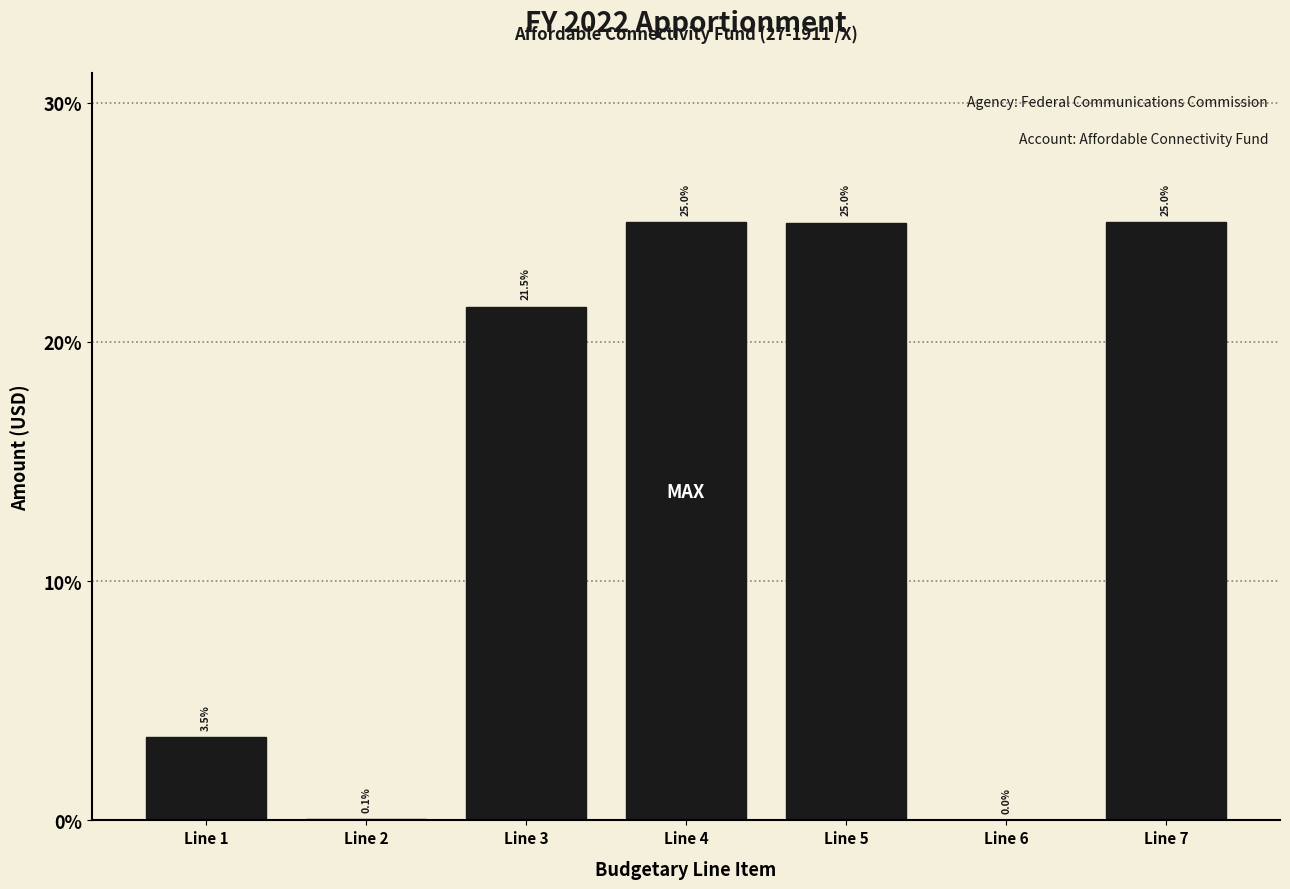

Where is the data nearest to the value 12?

Line 1